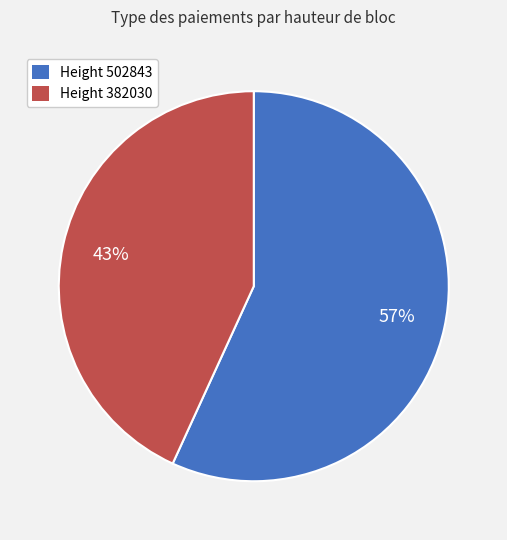

To the nearest percent, what portion does Height 502843 represent?

57%